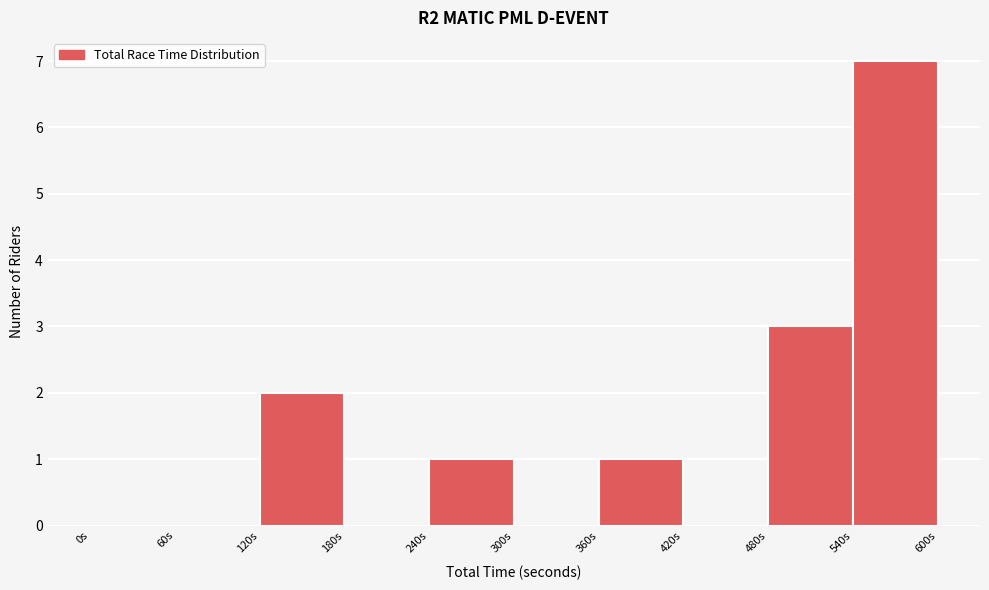

What is the height of the bar covering 480 to 540 on the x-axis? The values are not printed on the chart, so give them approximately, as read against the axis.

3